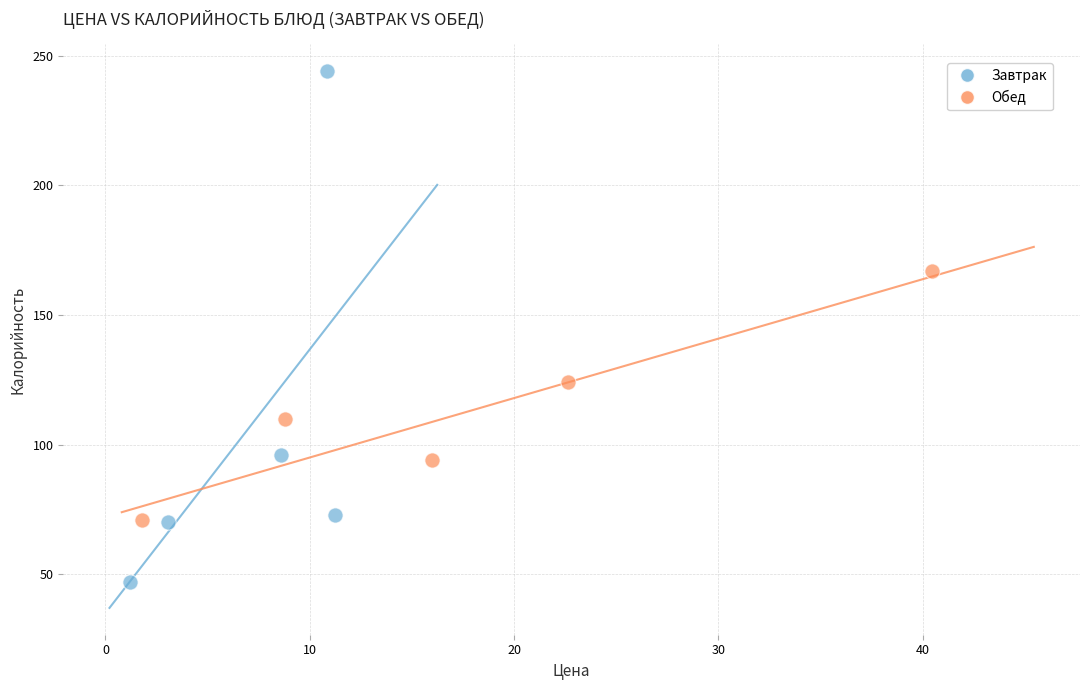

What are all the series names shown in the legend?

Завтрак, Обед